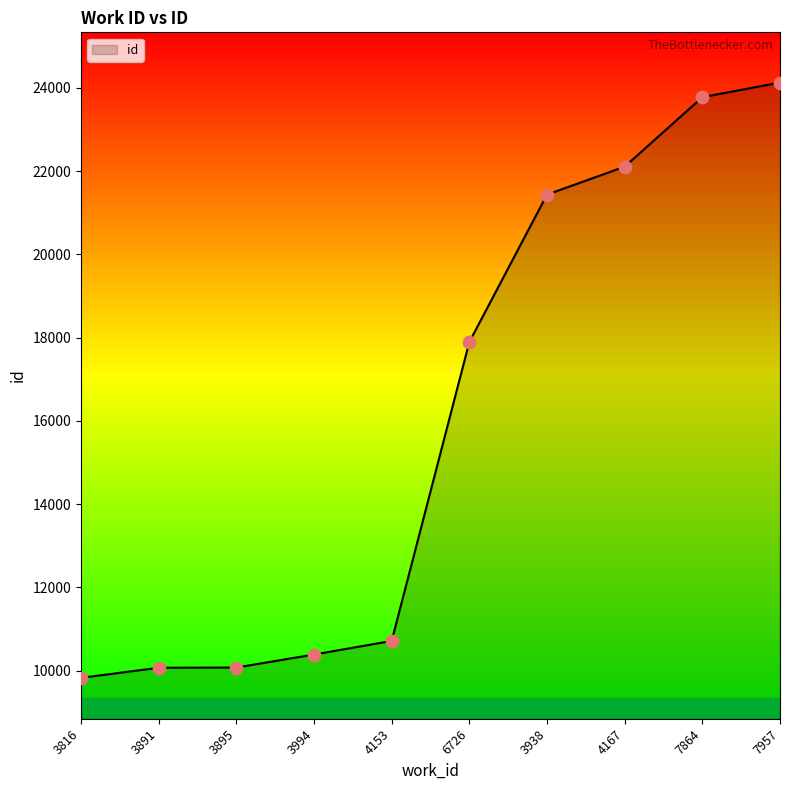

Approximately how many times larger is the value at 6726 compared to 3895?

1.8